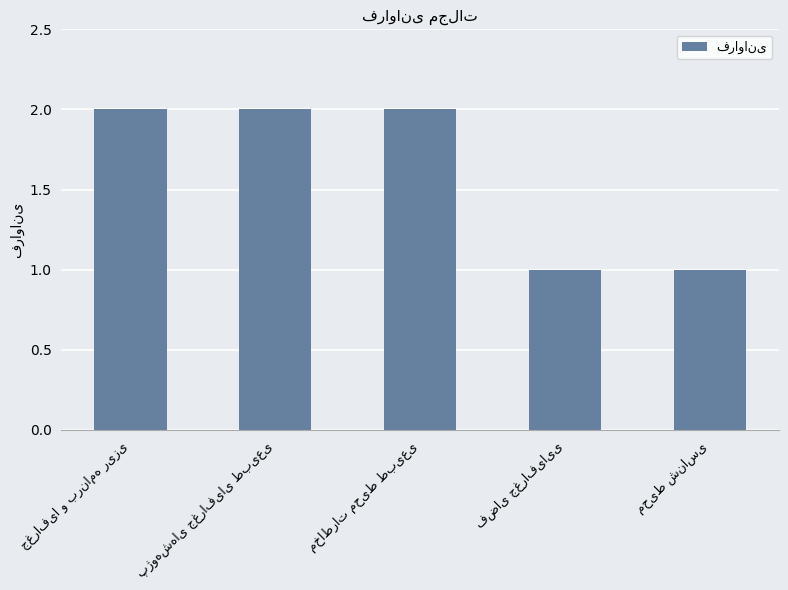

How many categories are shown in the chart?

5